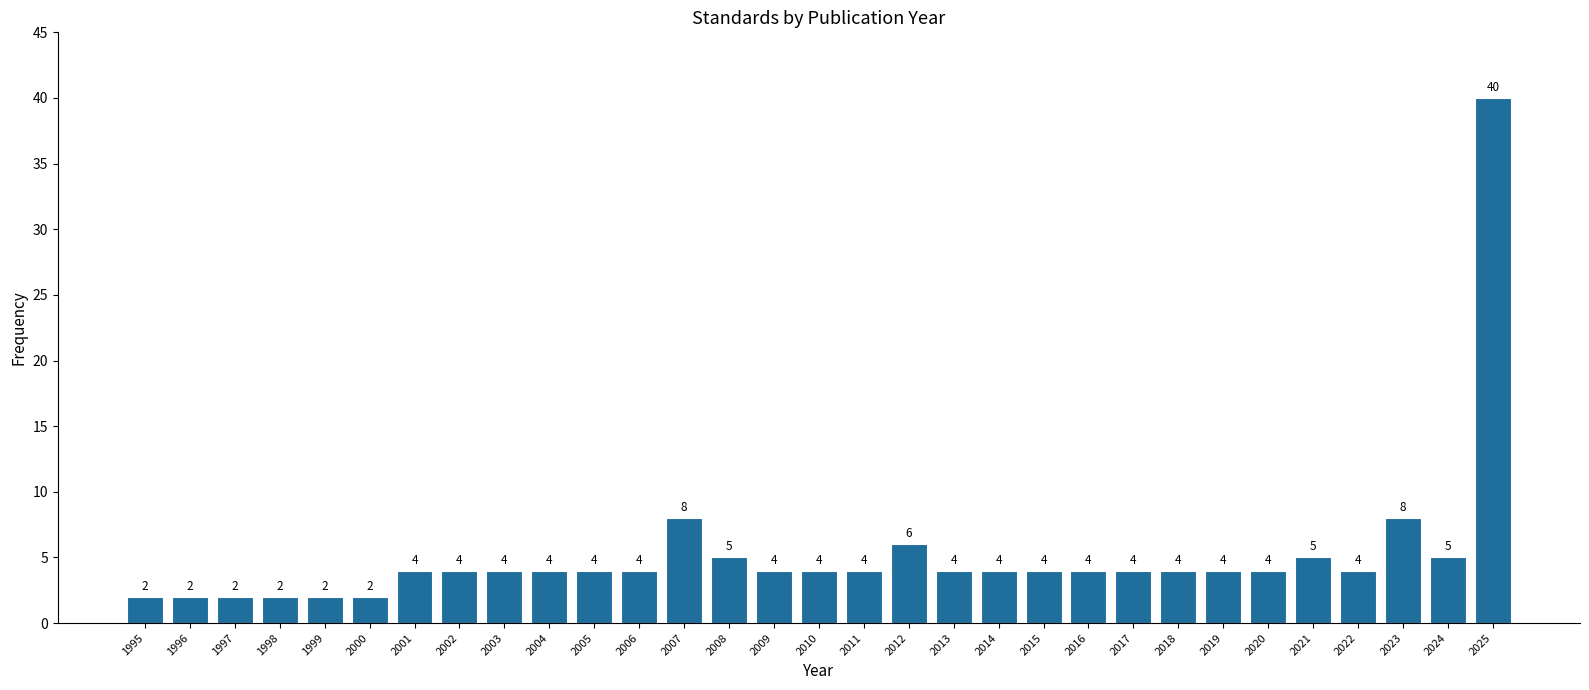

Reading left to right, extract all data points from this chart.

1995=2	1996=2	1997=2	1998=2	1999=2	2000=2	2001=4	2002=4	2003=4	2004=4	2005=4	2006=4	2007=8	2008=5	2009=4	2010=4	2011=4	2012=6	2013=4	2014=4	2015=4	2016=4	2017=4	2018=4	2019=4	2020=4	2021=5	2022=4	2023=8	2024=5	2025=40